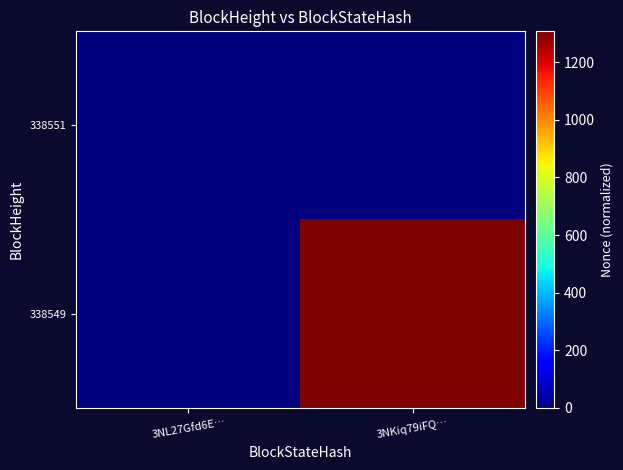

Reading right to left, transcribe all the data shown in this chart.

338551: 3NKiq79iFQ…=0	3NL27Gfd6E…=0
338549: 3NKiq79iFQ…=1307	3NL27Gfd6E…=0